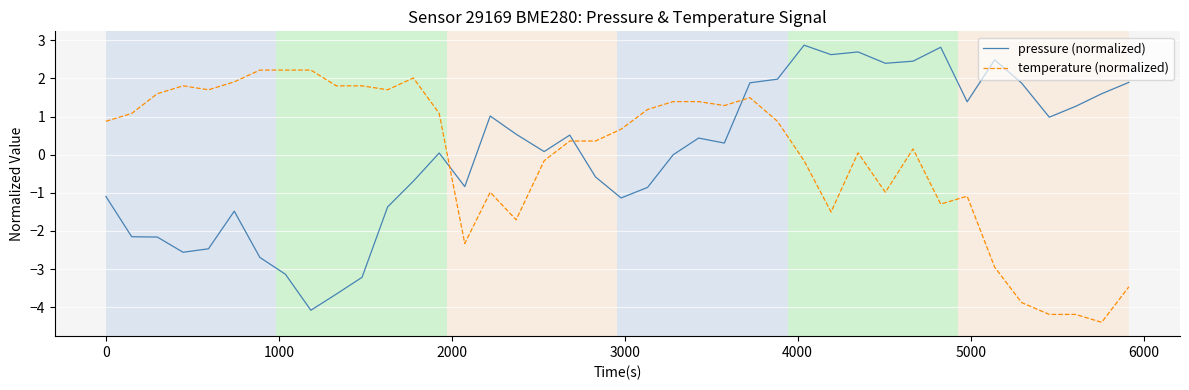

How many intersections are there between pressure (normalized) and temperature (normalized)?

3